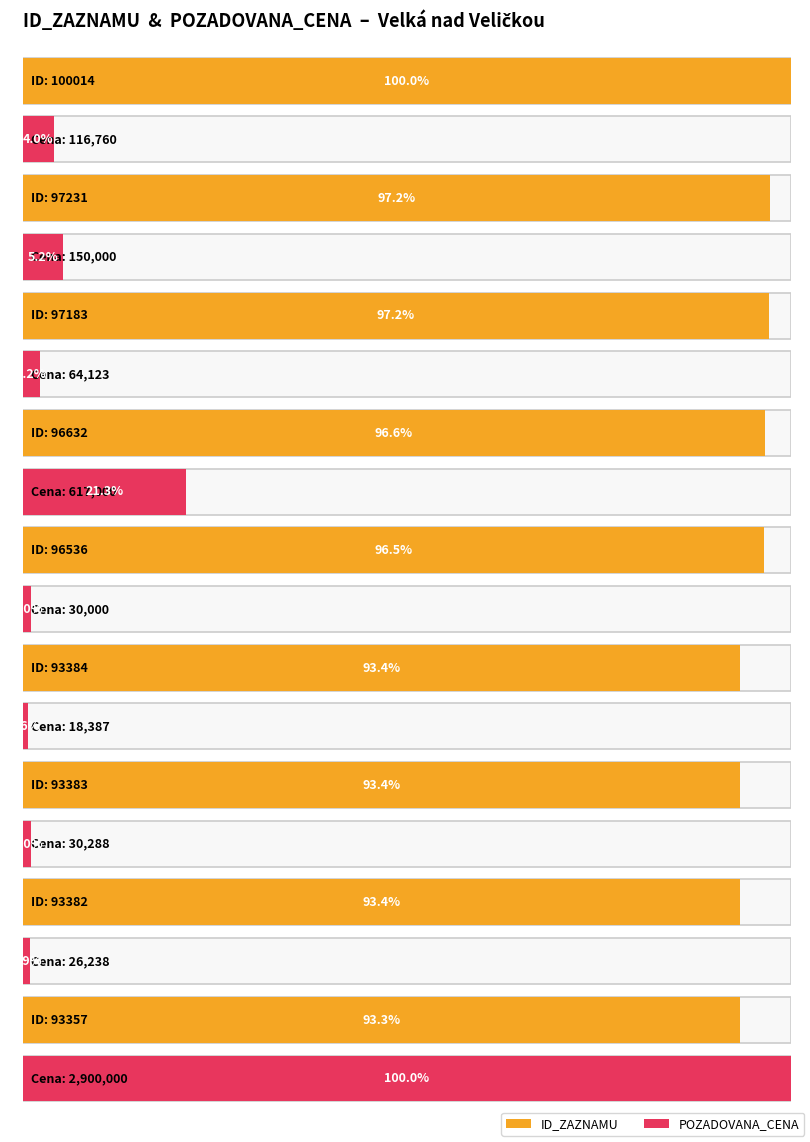

What is the sum of all ID_ZAZNAMU values?

861102